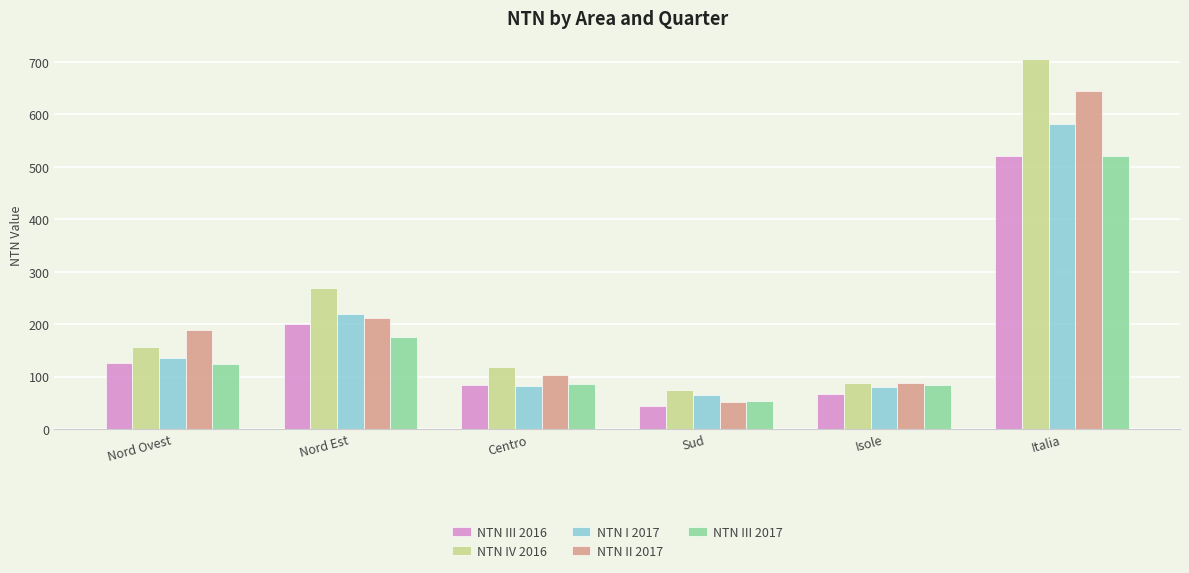

What is the greatest value displayed?

705.0